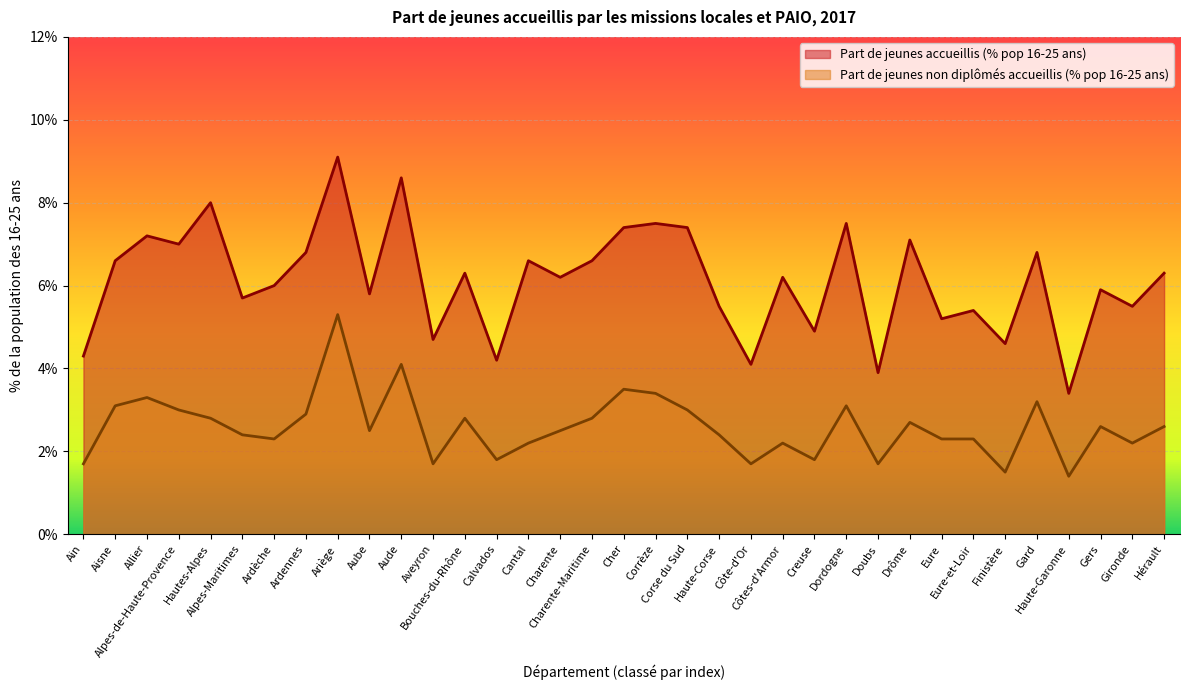

What is the sum of the Part de jeunes accueillis (% pop 16-25 ans) values at Gers and Cantal?

12.5